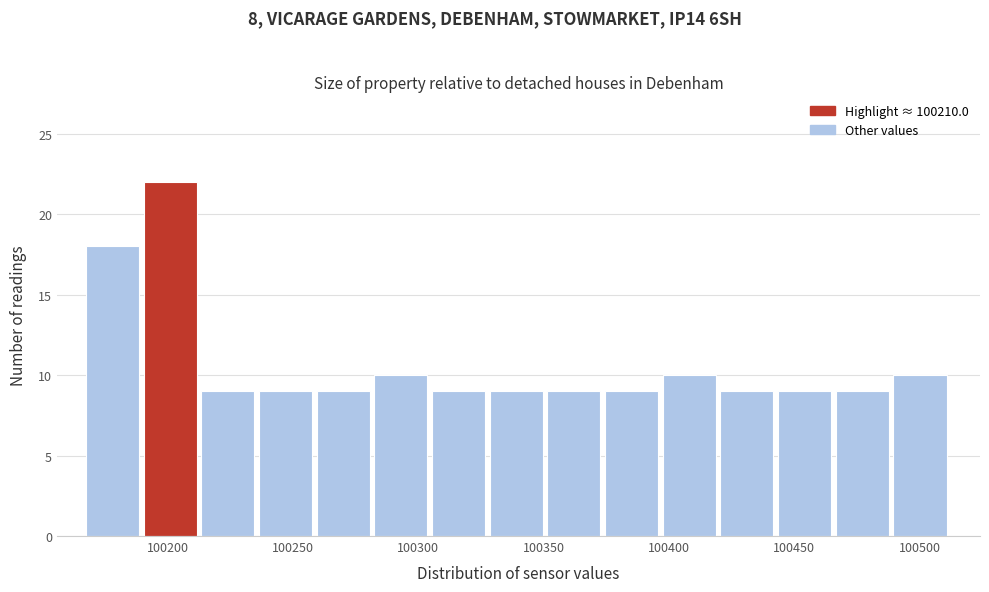

Which range on the x-axis has the tallest bar?

100190 to 100215